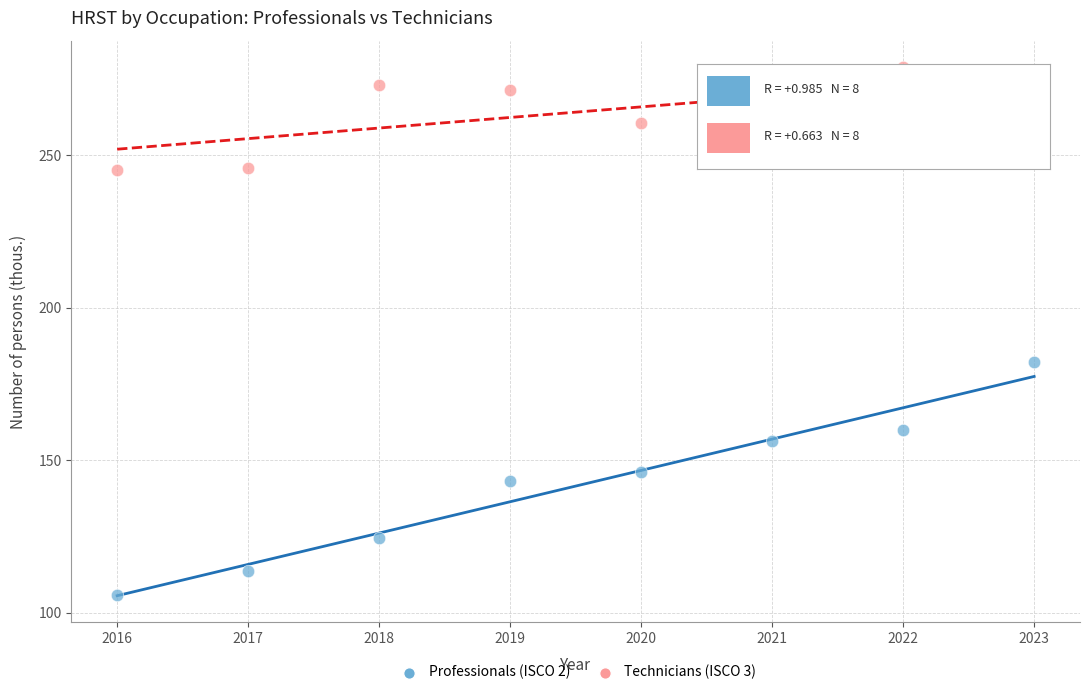

What are all the series names shown in the legend?

Professionals (ISCO 2), Technicians (ISCO 3)